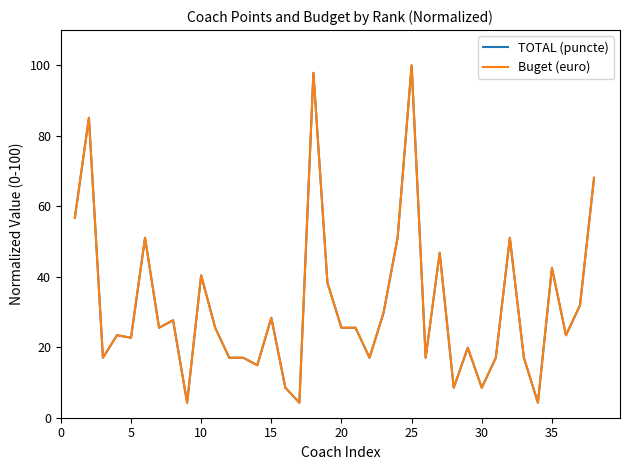

How many lines are shown in the chart?

2